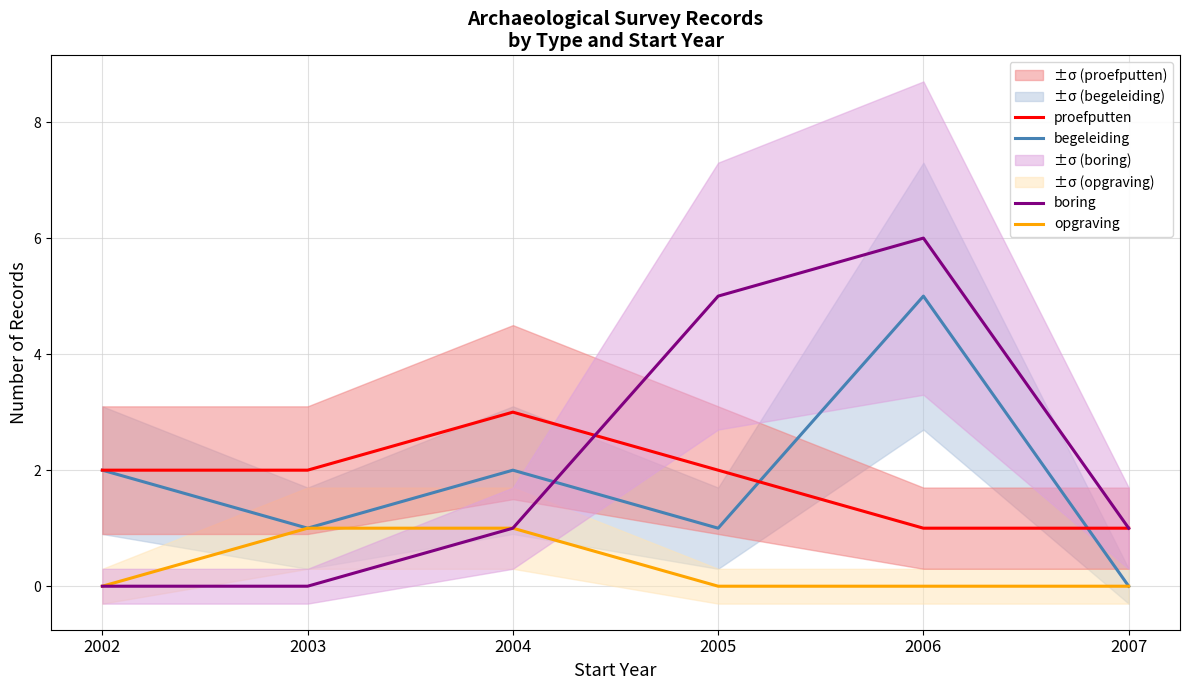

True or false: begeleiding has a value of 0 at 2003.

False